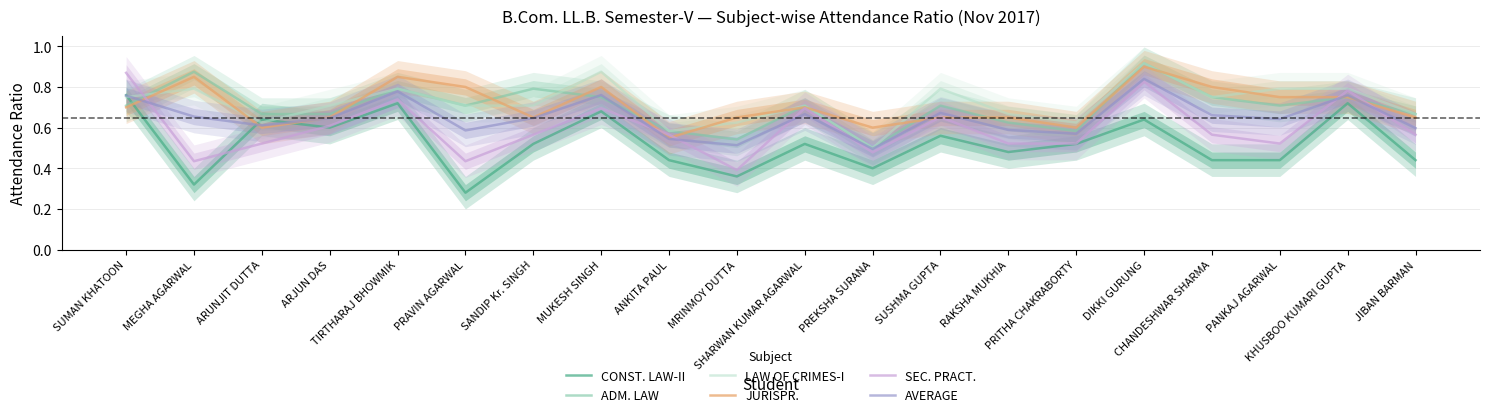

At PANKAJ AGARWAL, list the series in order from largest to smallest.

LAW OF CRIMES-I, JURISPR., ADM. LAW, AVERAGE, SEC. PRACT., CONST. LAW-II